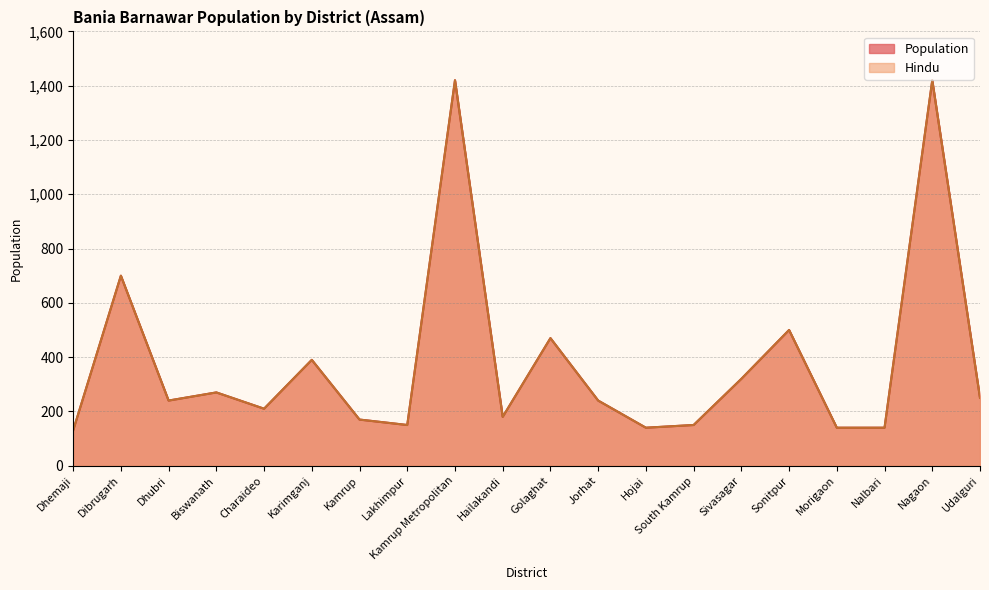

Reading right to left, extract all data points from this chart.

Hindu: Udalguri=250	Nagaon=1420	Nalbari=140	Morigaon=140	Sonitpur=500	Sivasagar=320	South Kamrup=150	Hojai=140	Jorhat=240	Golaghat=470	Hailakandi=180	Kamrup Metropolitan=1420	Lakhimpur=150	Kamrup=170	Karimganj=390	Charaideo=210	Biswanath=270	Dhubri=240	Dibrugarh=700	Dhemaji=130
Population: Udalguri=250	Nagaon=1420	Nalbari=140	Morigaon=140	Sonitpur=500	Sivasagar=320	South Kamrup=150	Hojai=140	Jorhat=240	Golaghat=470	Hailakandi=180	Kamrup Metropolitan=1420	Lakhimpur=150	Kamrup=170	Karimganj=390	Charaideo=210	Biswanath=270	Dhubri=240	Dibrugarh=700	Dhemaji=130